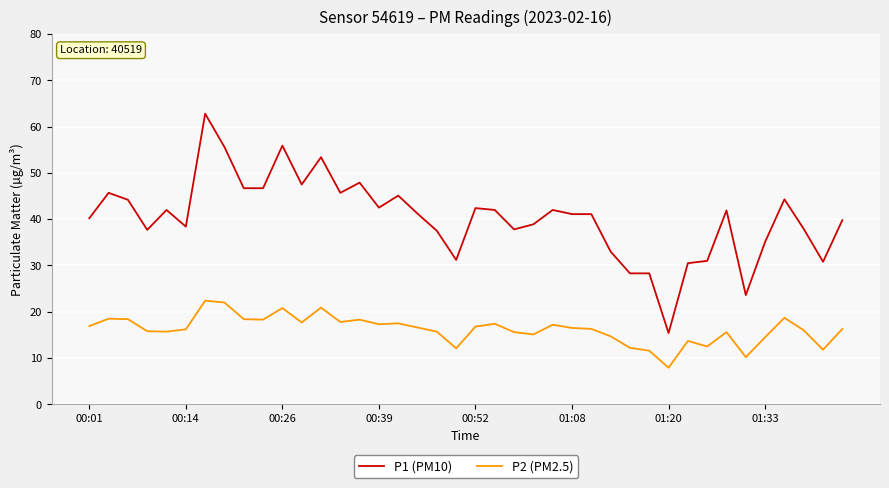

What is the lowest value of the P1 (PM10) series?

15.4